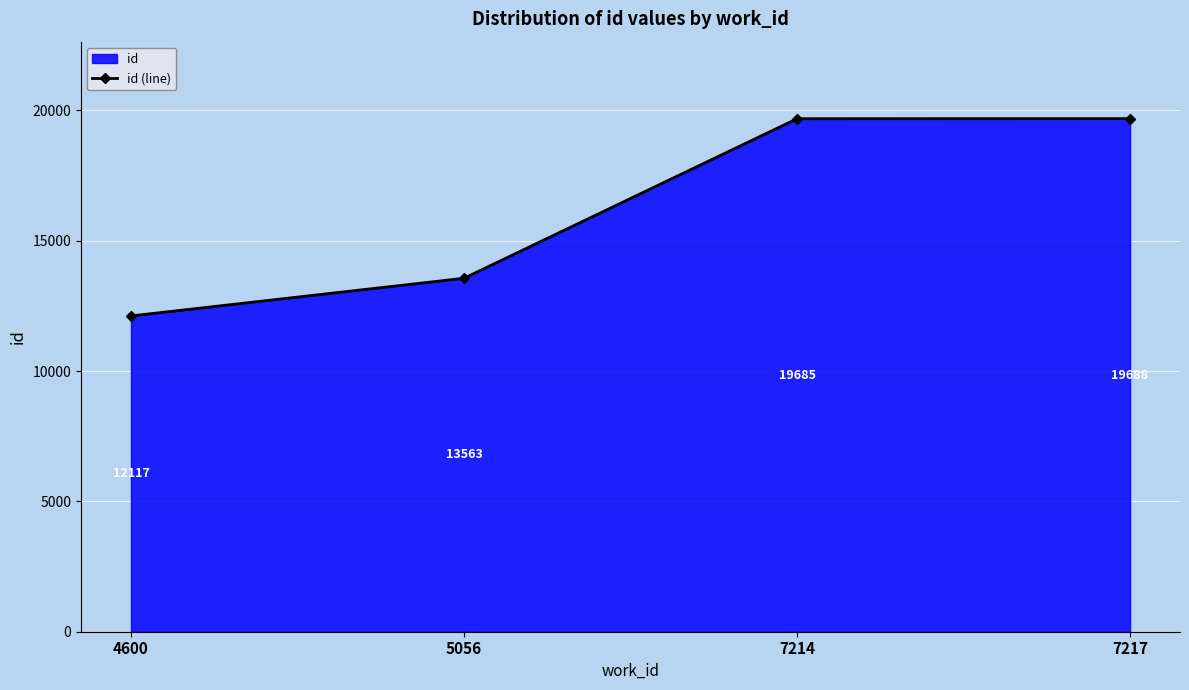

True or false: the data shows 19688 at 7217.

True